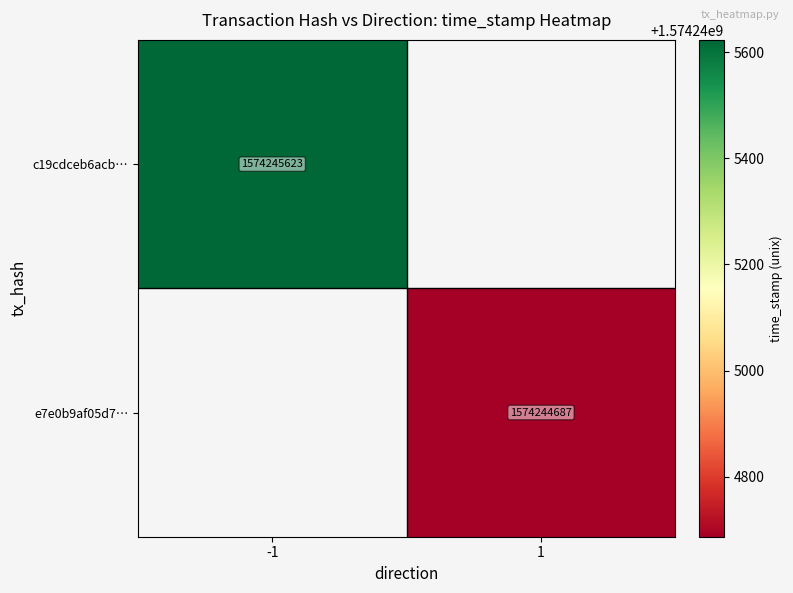

Reading right to left, transcribe all the data shown in this chart.

c19cdceb6acb1abea83fdad9a8f85f0e234a928: 1=0	-1=1574245623
e7e0b9af05d7c5a069c24531dec4111df0b6f21: 1=1574244687	-1=0